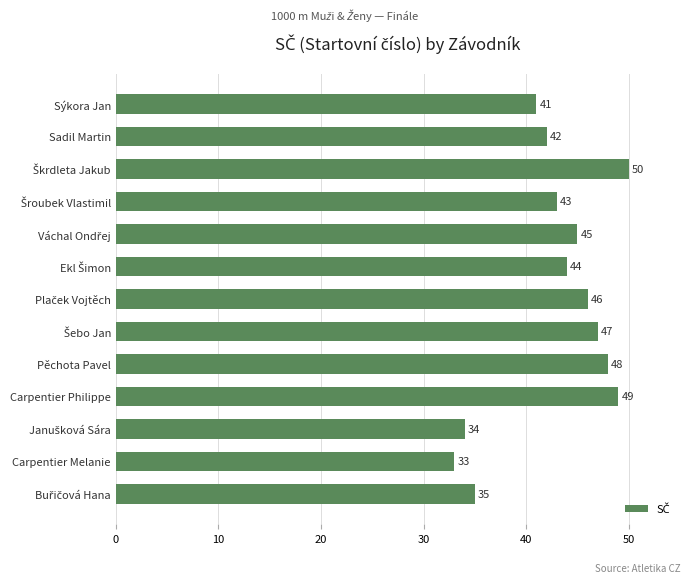

What is the smallest value displayed?

33